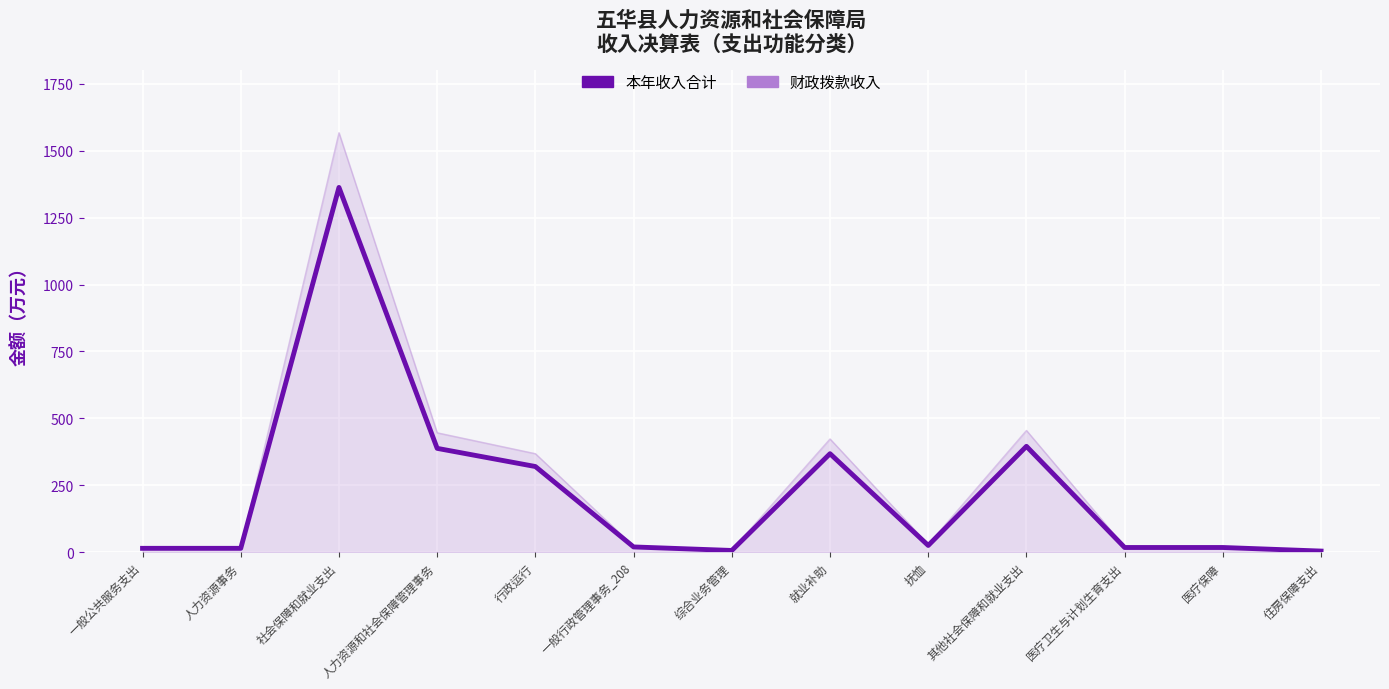

Read the 财政拨款收入 value at 人力资源和社会保障管理事务.

387.7